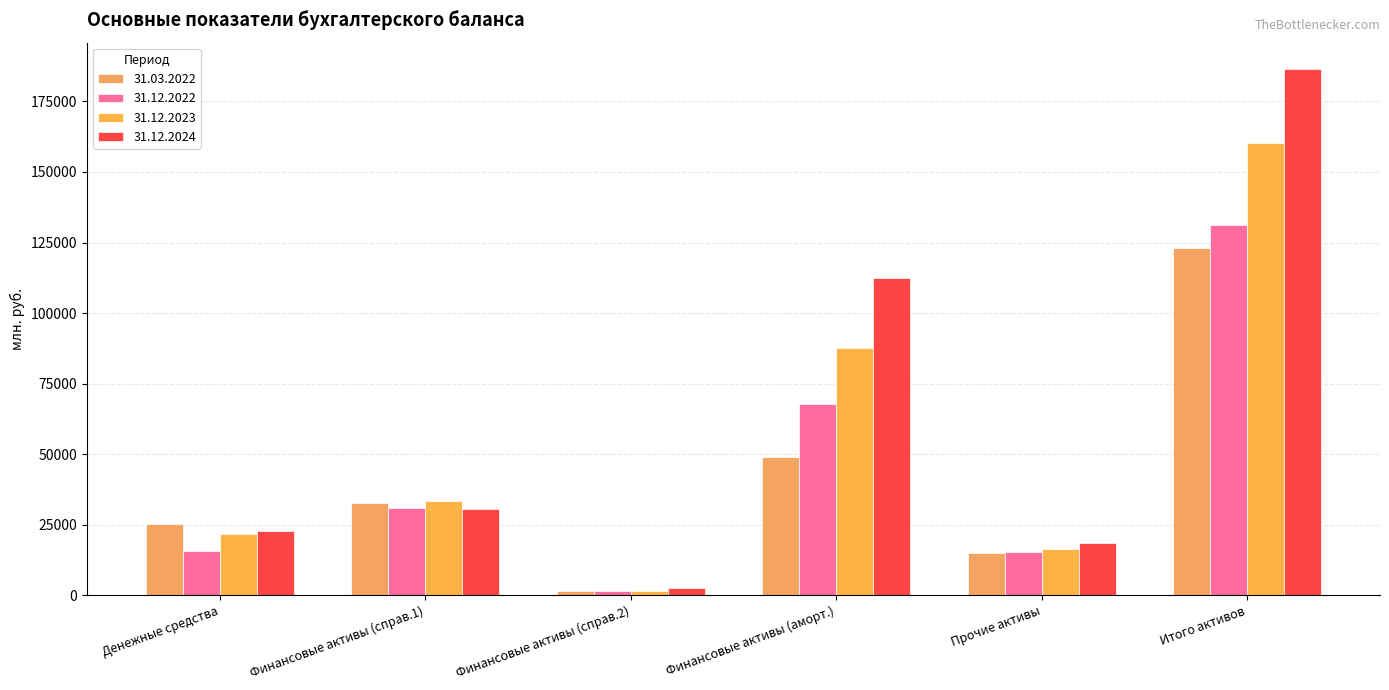

What is the difference between the second highest and minimum values in the 31.12.2024 series?

110045.2